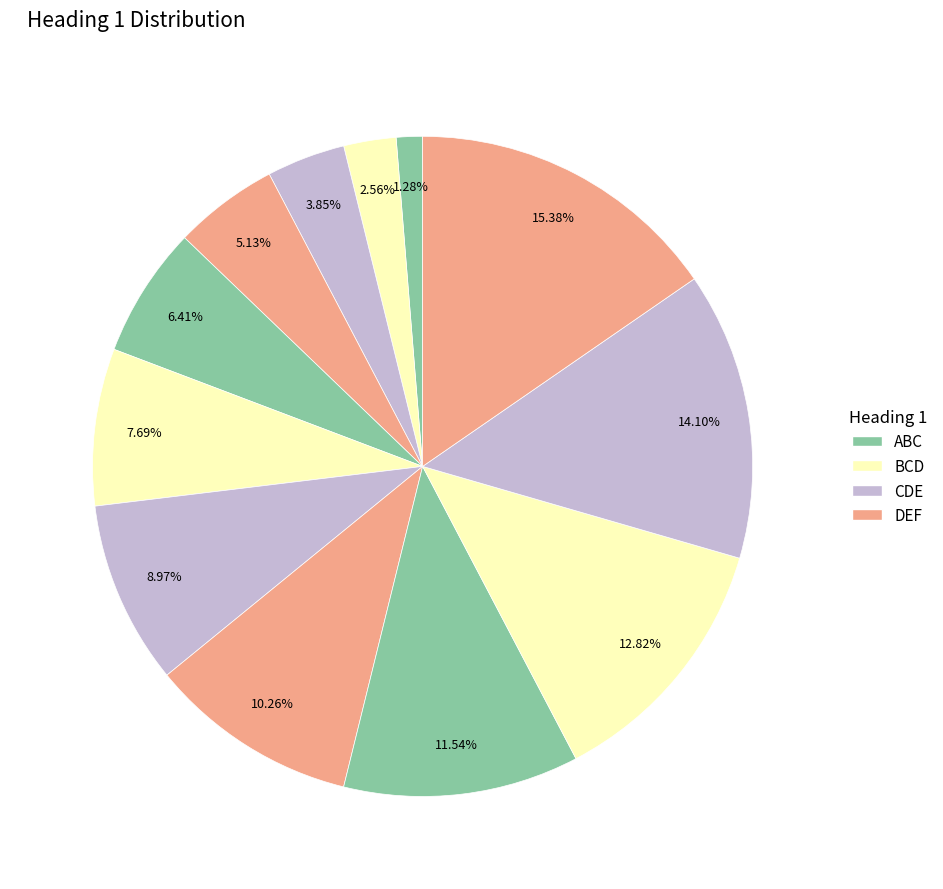

Does any single category account for the majority?

No